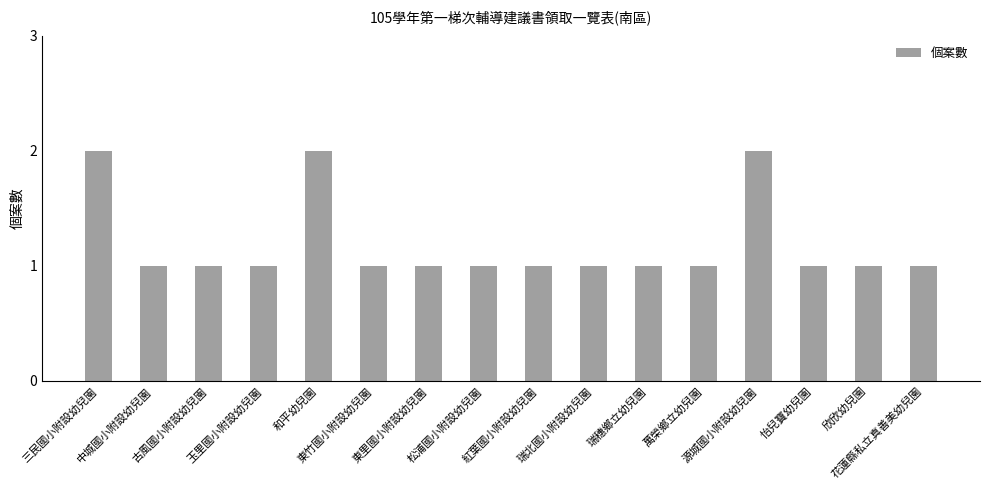

How many data points does each series have?

16